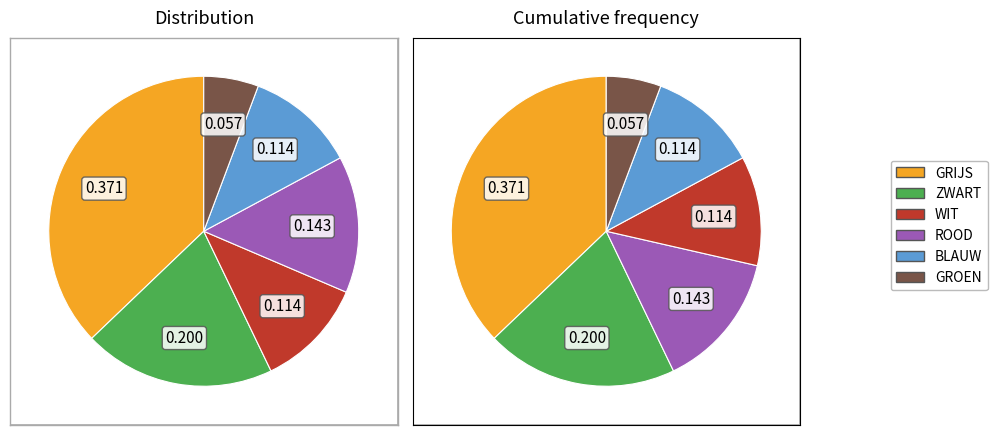

Is it true that WIT is 1% of the pie?

False